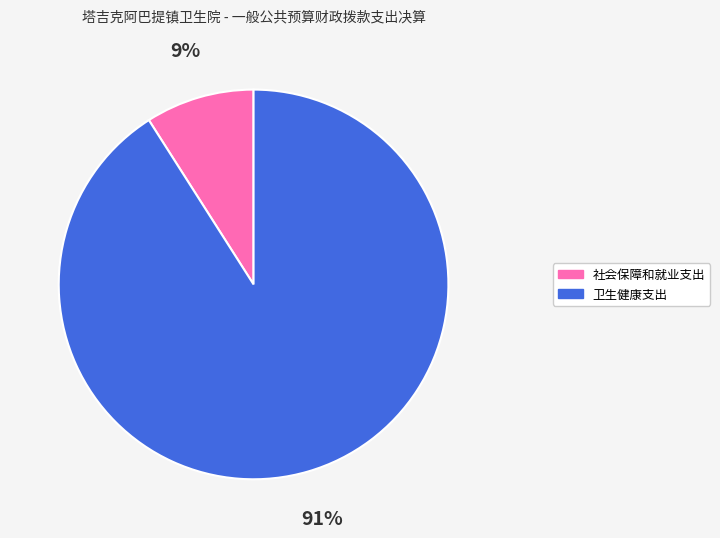

To the nearest percent, what is the difference between the 卫生健康支出 and 社会保障和就业支出 slice percentages?

82%